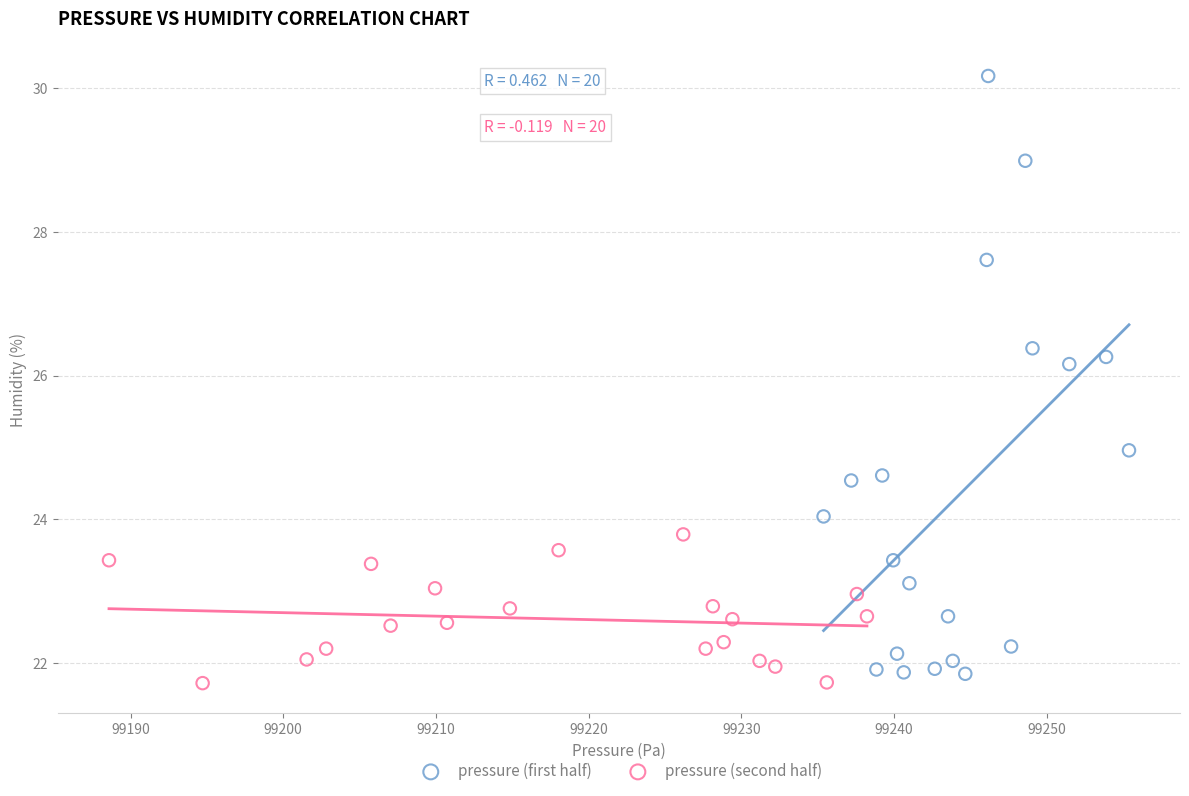

Which series has the largest Y range (max minus min)?

pressure (first half)